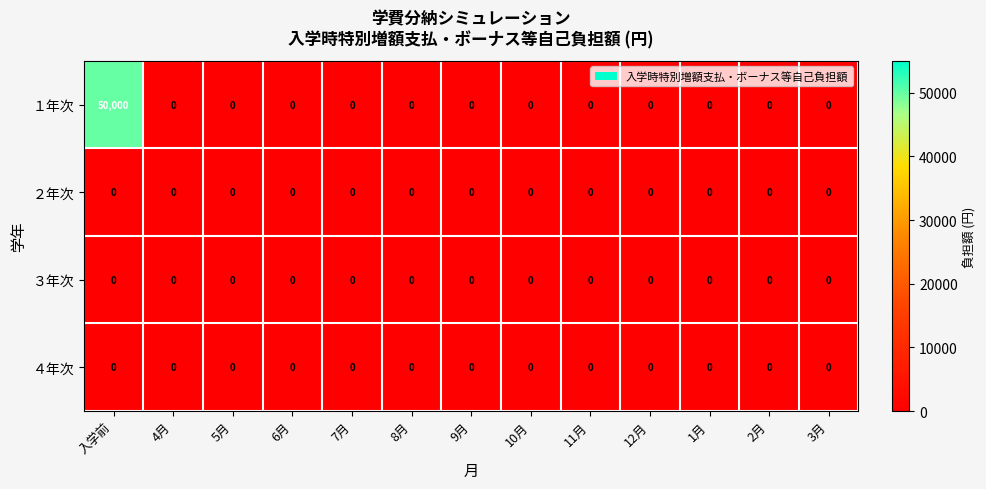

Is it true that １年次 equals 0 at 9月?

True